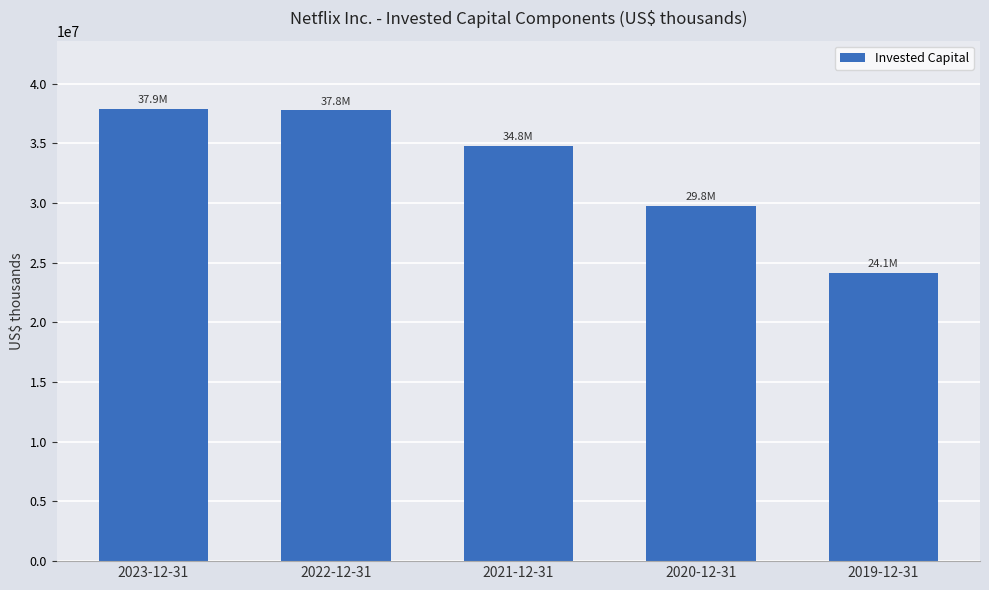

What is the label of the 5th bar from the right?

2023-12-31